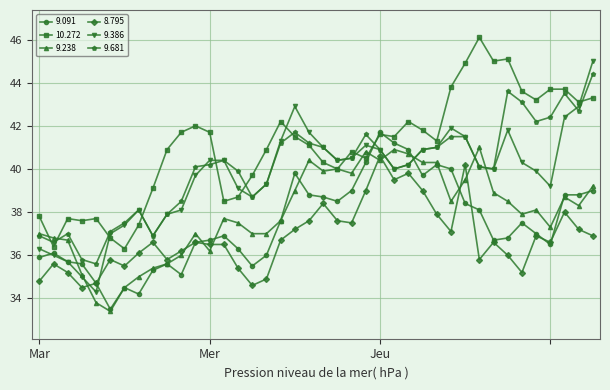

What is the minimum value for 9.091?

33.5